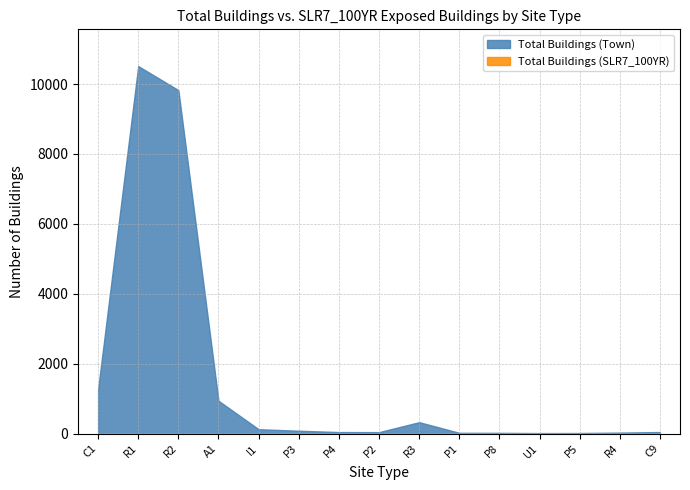

The value of Total Buildings (SLR7_100YR) at R4 is -3. True or false?

False